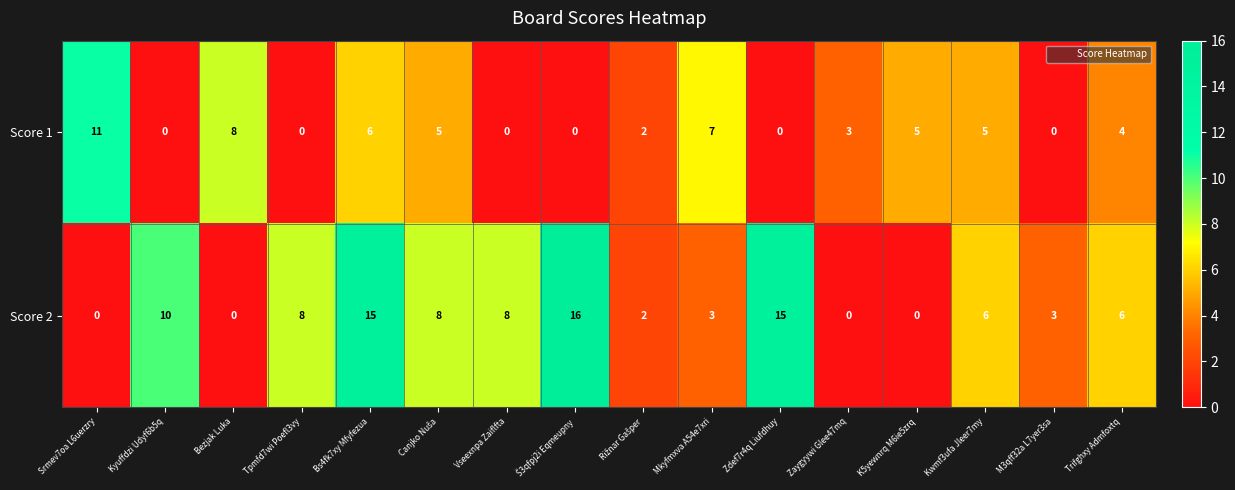

What is the sum of all Score 1 values?

56